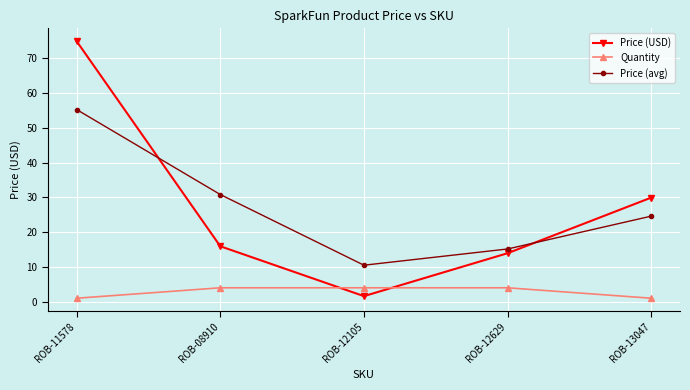

True or false: Quantity and Price (avg) intersect in this chart.

False